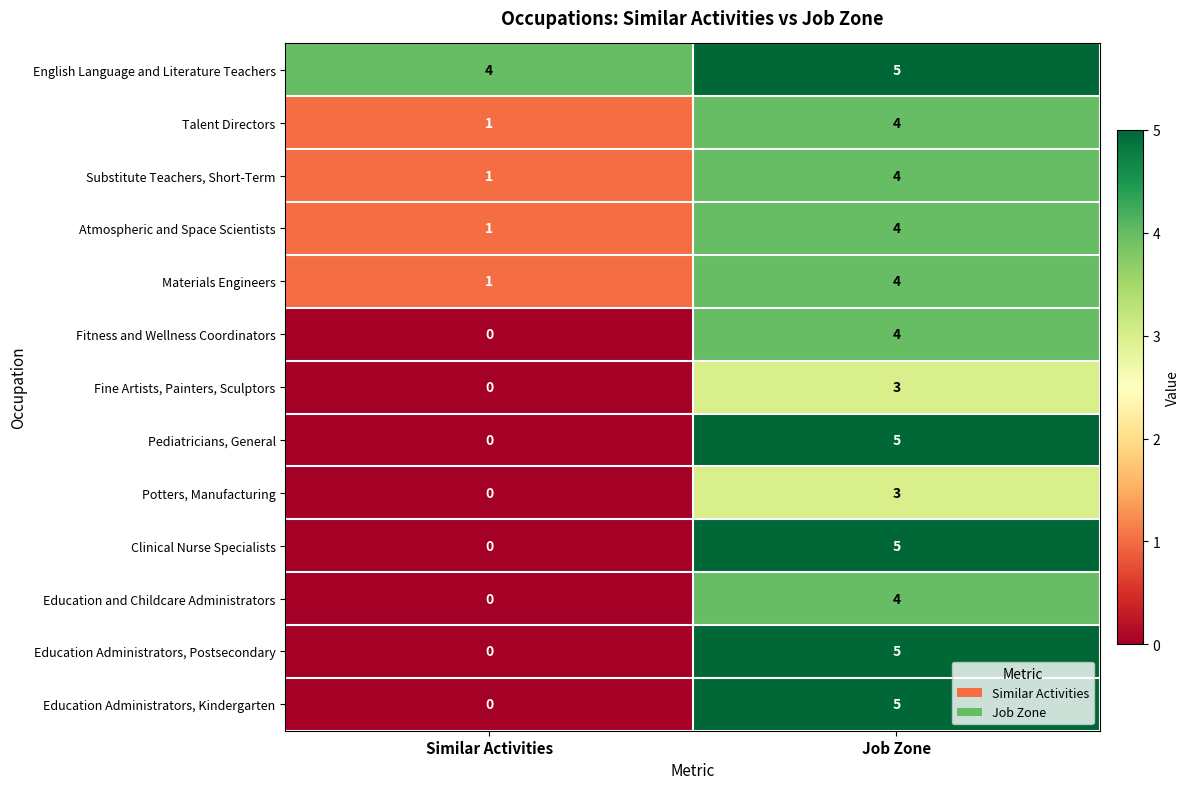

What is the total value across all series at Similar Activities?

8